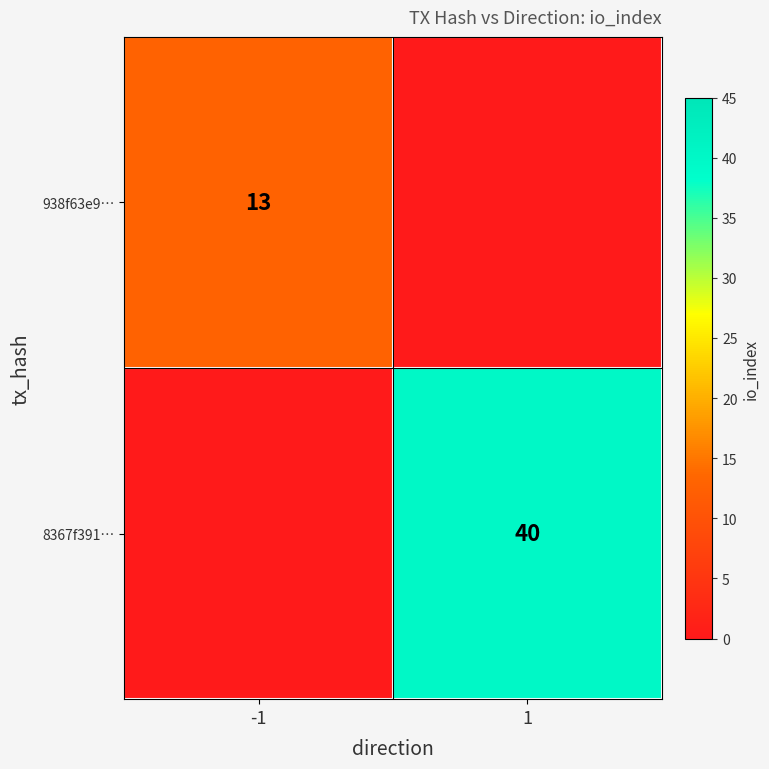

Is the value of 938f63e9… at -1 greater than the value of 8367f391… at 1?

No